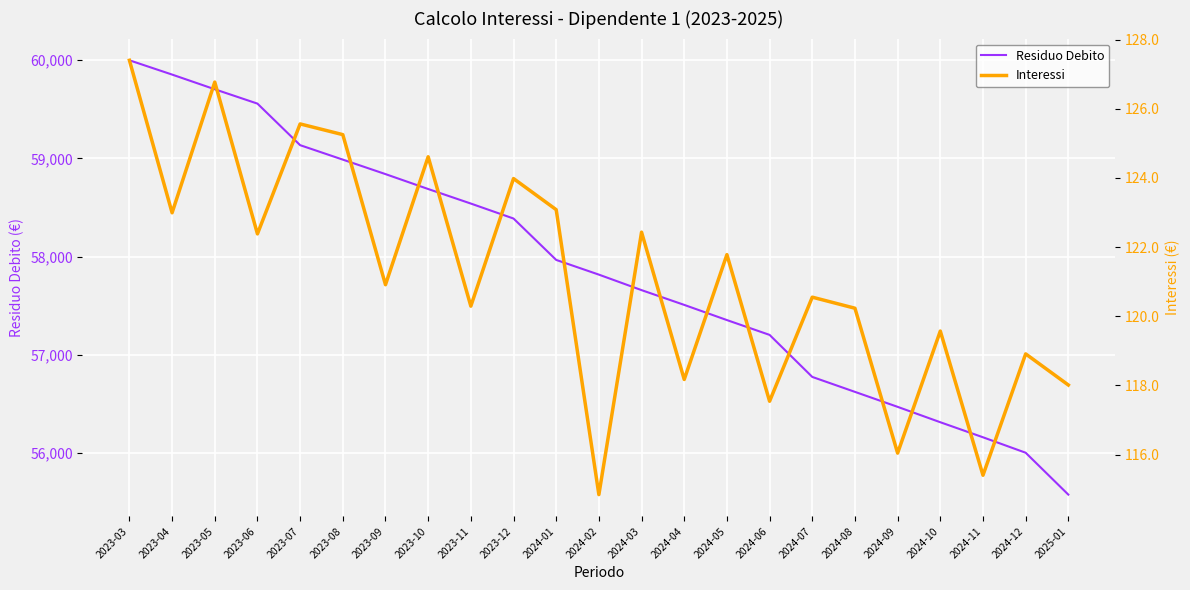

The value of Residuo Debito at 2024-10 is 56313.9. True or false?

True